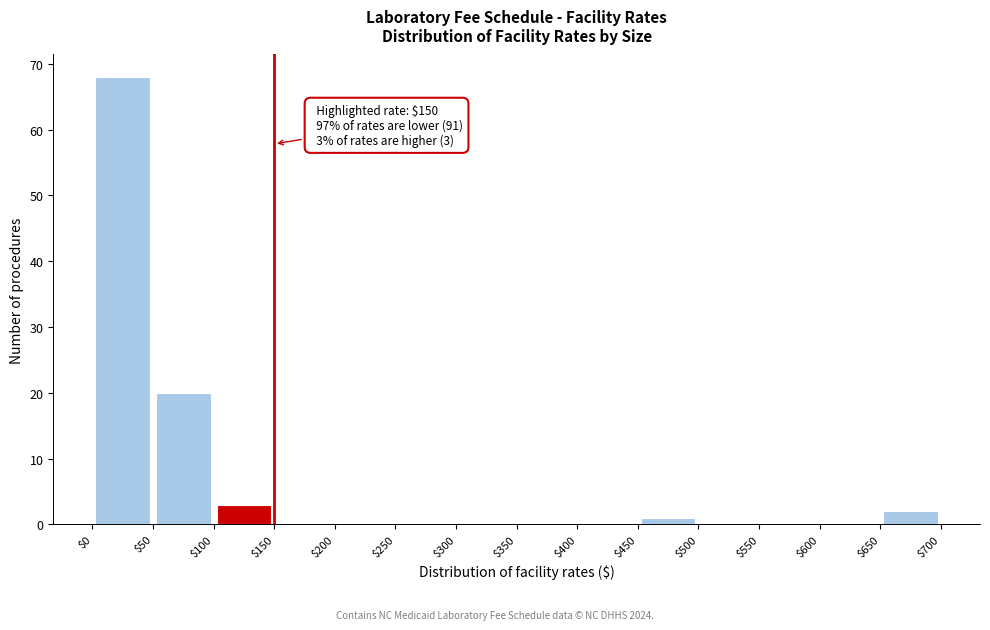

Which range on the x-axis has the tallest bar?

$0 to $50